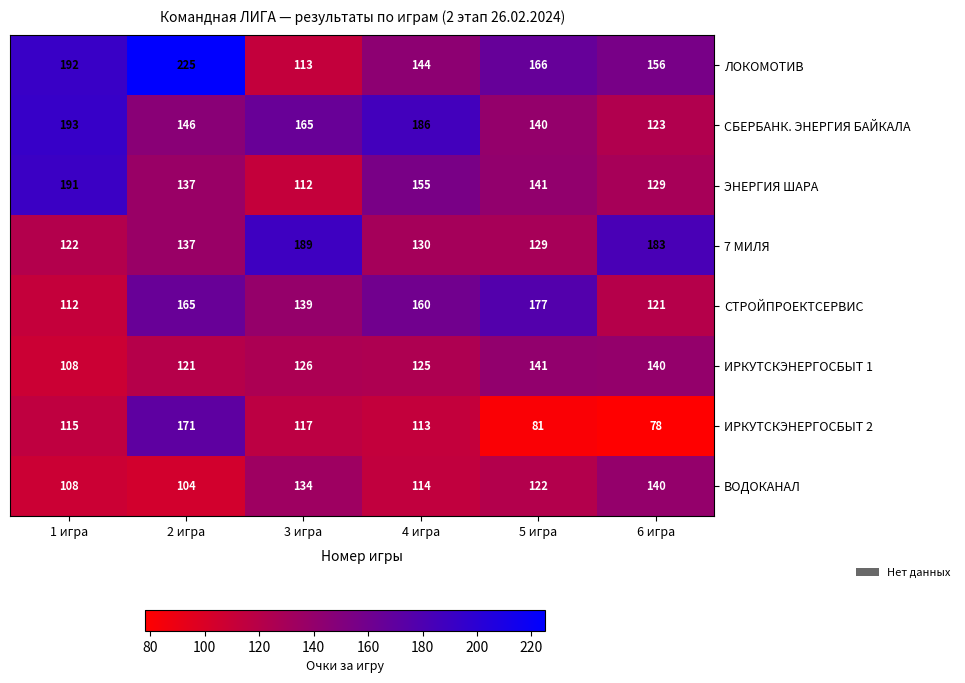

What value does the СБЕРБАНК. ЭНЕРГИЯ БАЙКАЛА series have at 5 игра?

140